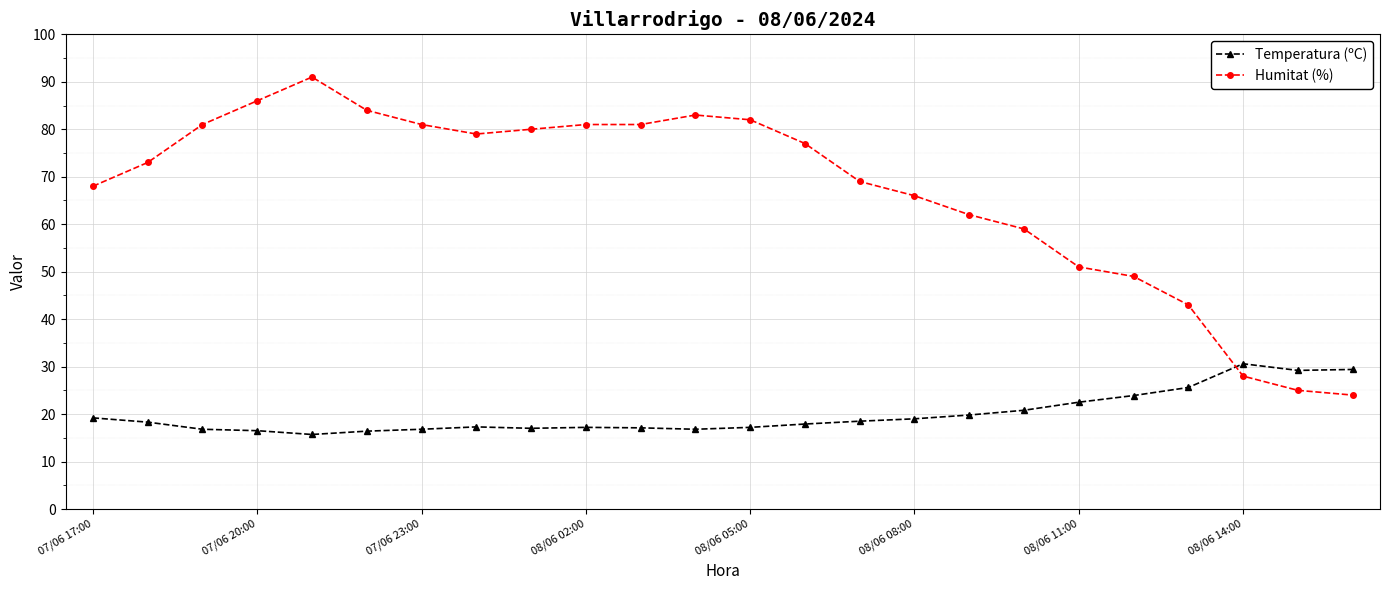

What is the value of the Temperatura (ºC) point at the 13th from the left?

17.2